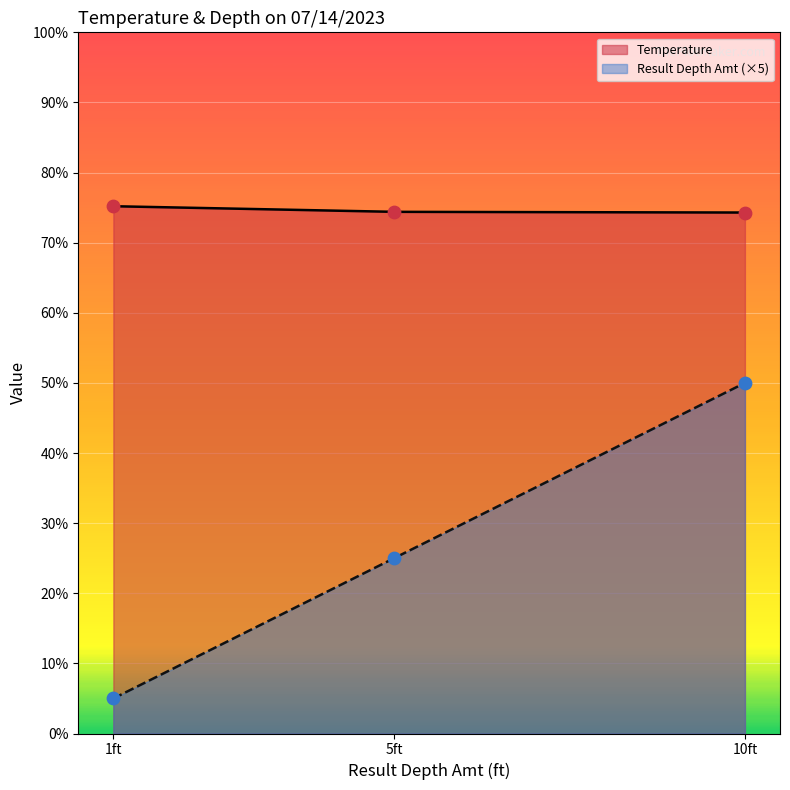

Which series has the largest total across all categories?

Temperature